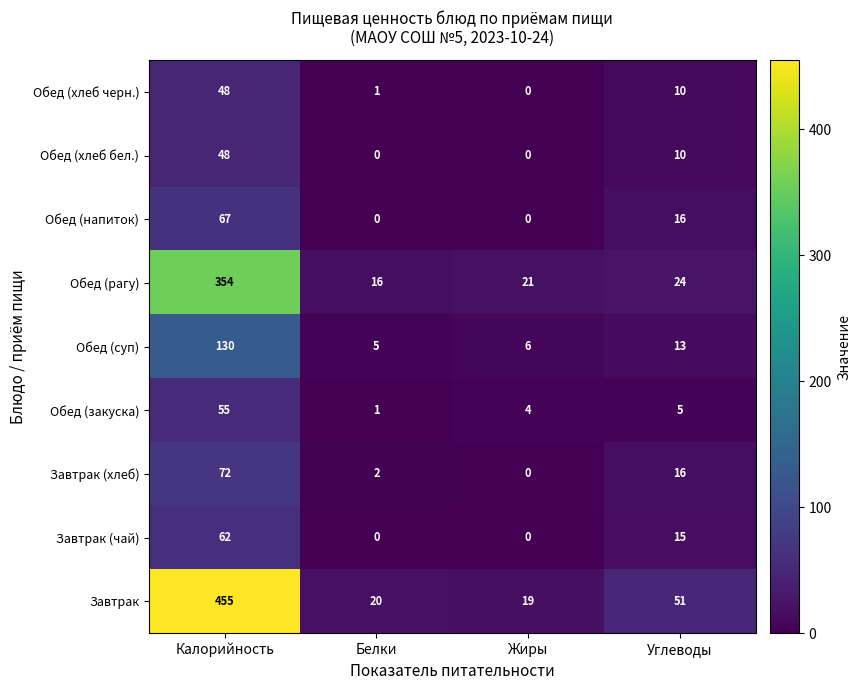

The value of Завтрак at Жиры is 9. True or false?

False